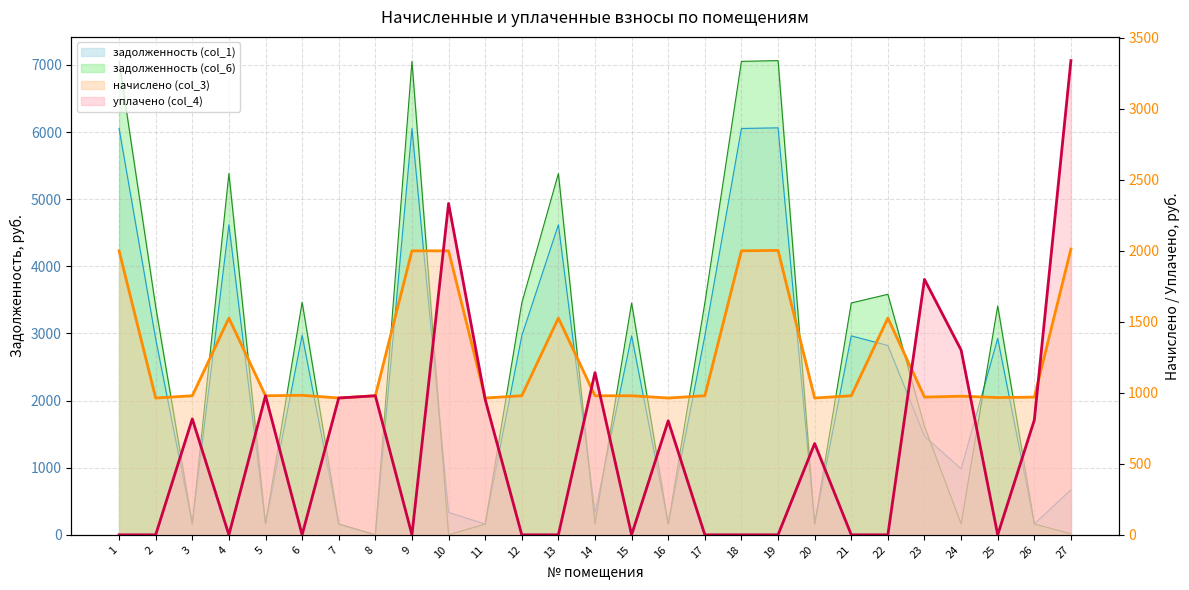

Is the value of задолженность (col_1) at 25 greater than the value of уплачено (col_4) at 1?

Yes